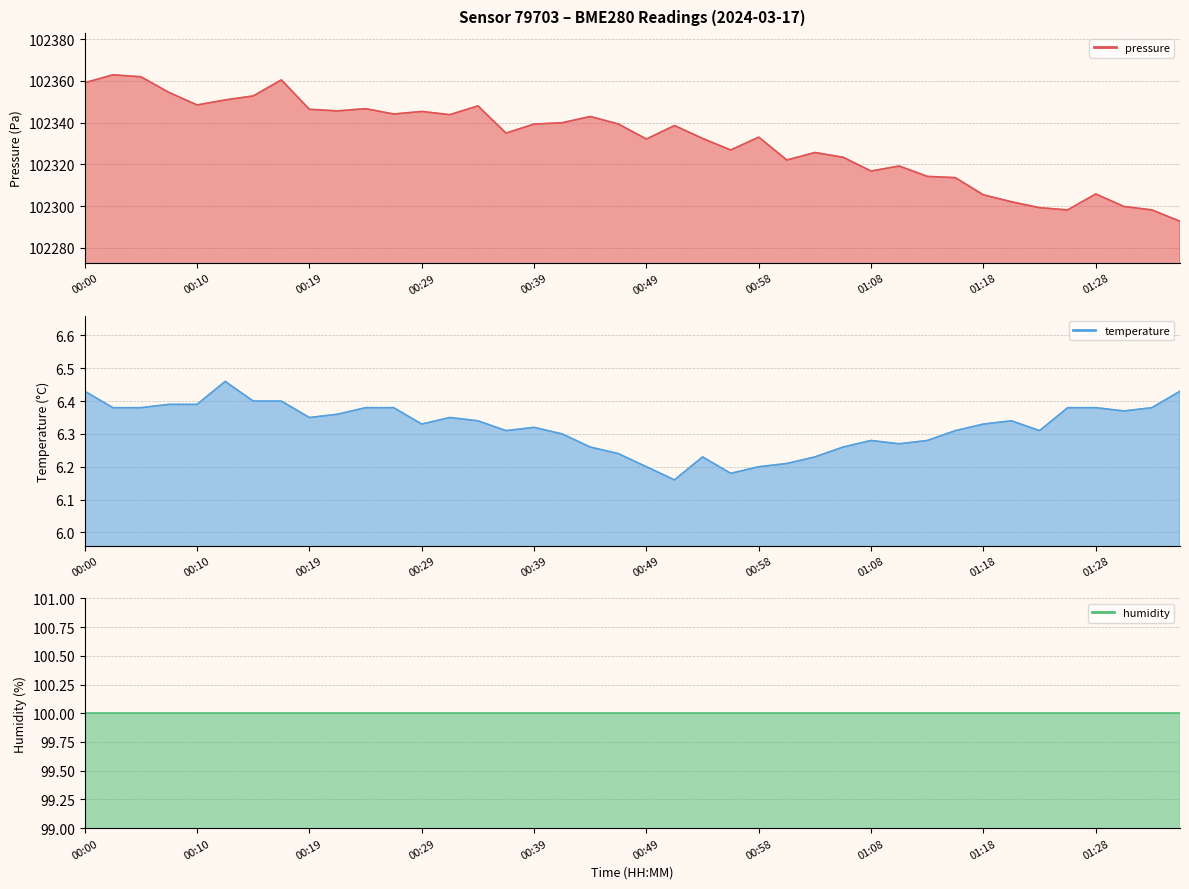

Read the humidity line value at 22.

100.0